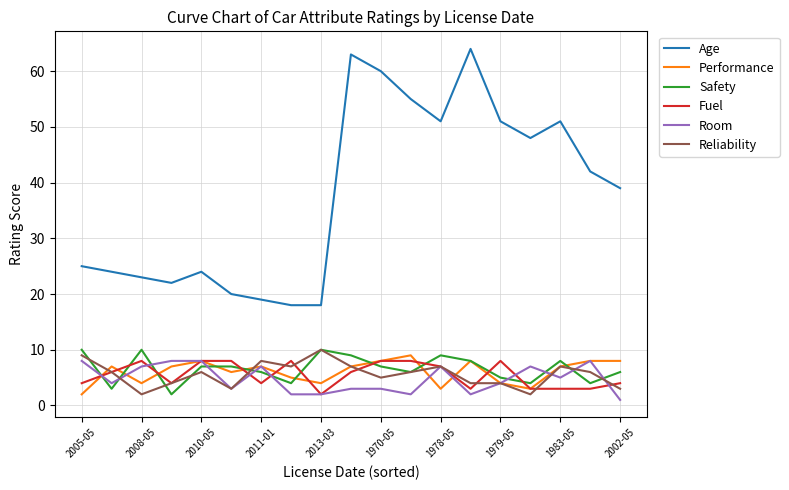

Is this an area chart (filled region under the line)?

No